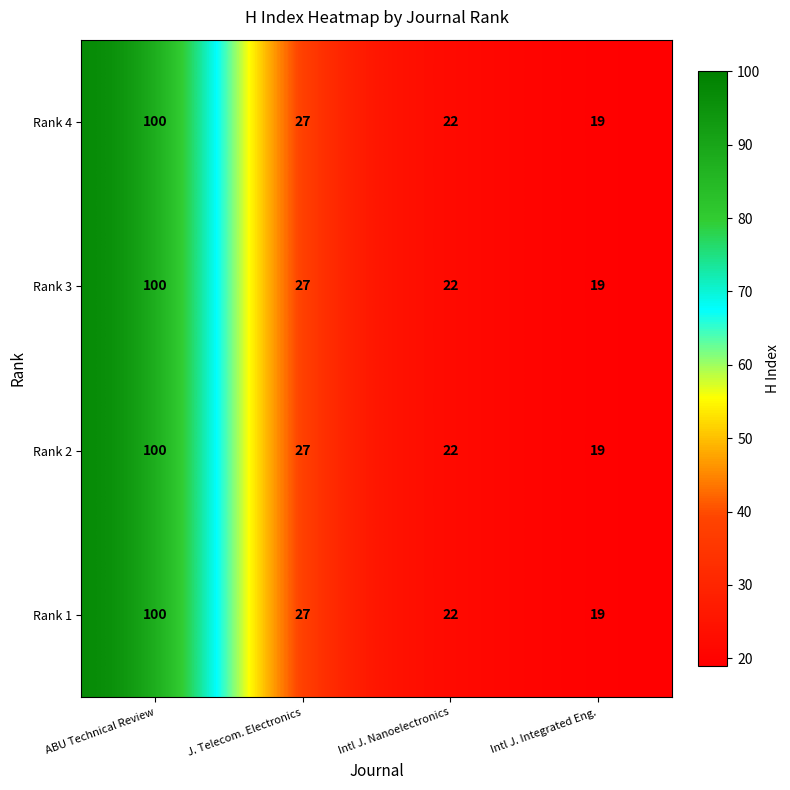

The value of Rank 1 at Intl J. Nanoelectronics is 22. True or false?

True